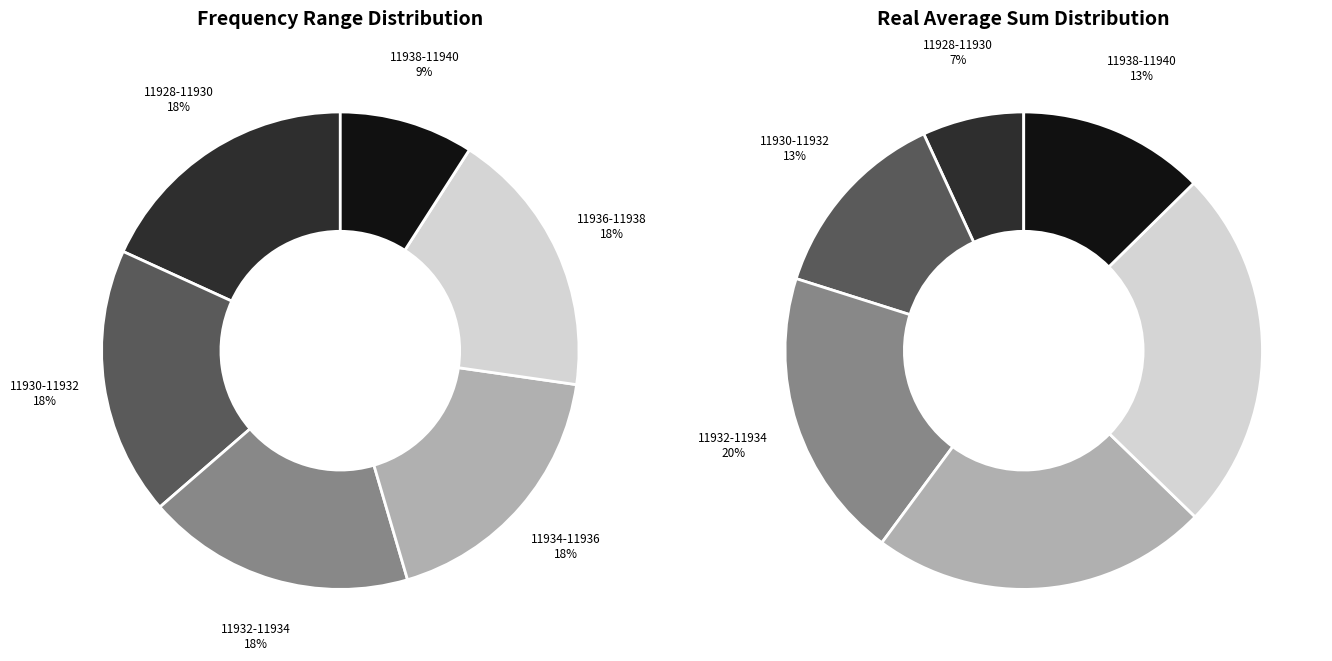

Is 11930.0-11932.0 the majority of the pie?

No